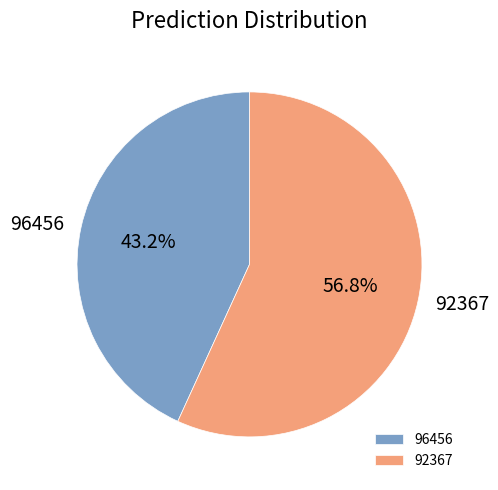

To the nearest percent, what portion does 96456 represent?

43%